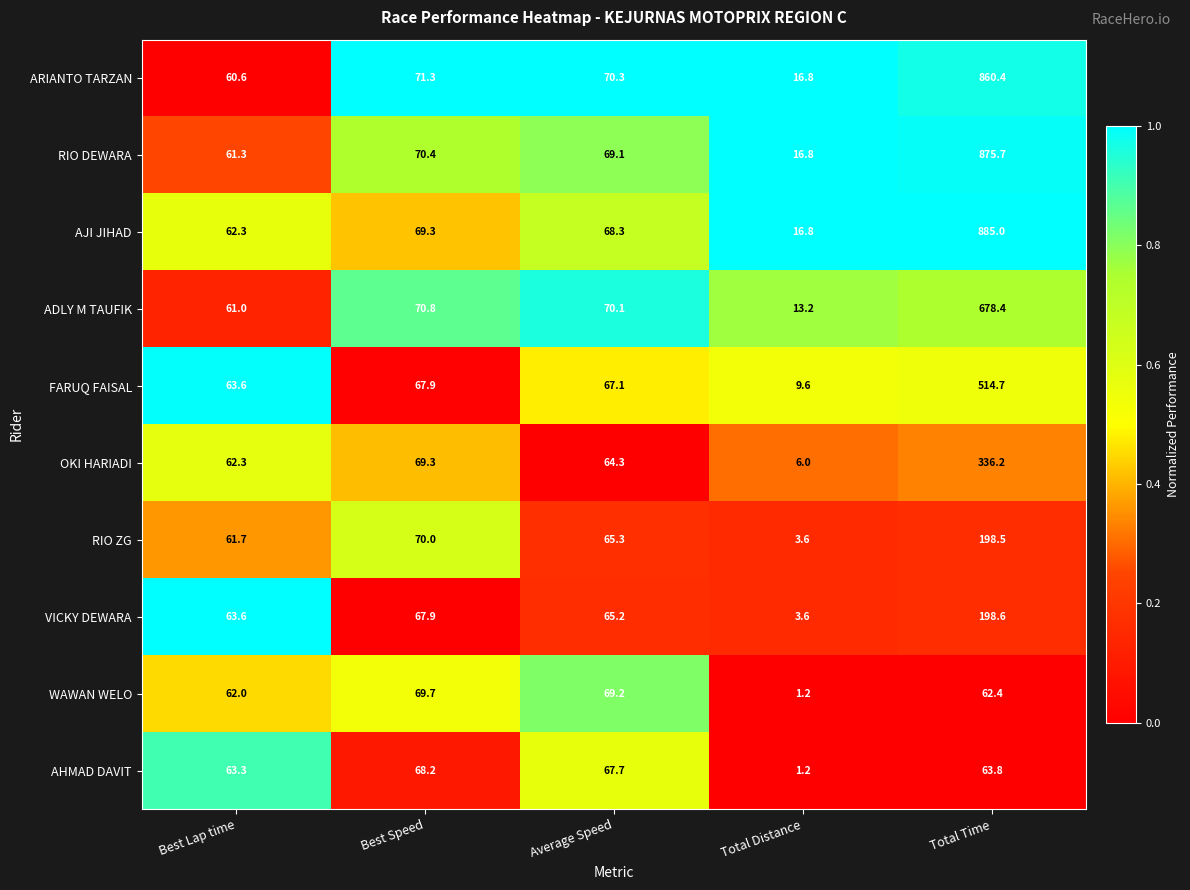

What is the difference between the highest and lowest values at Total Time?

822.6